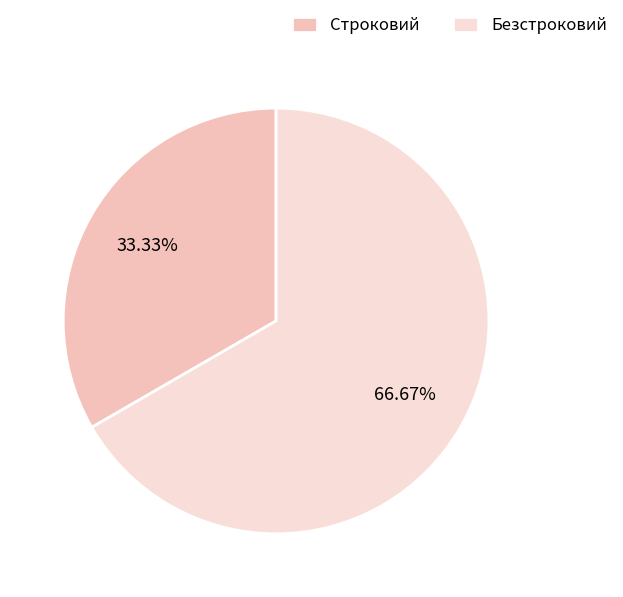

What percentage is the Строковий slice, to the nearest percent?

33%